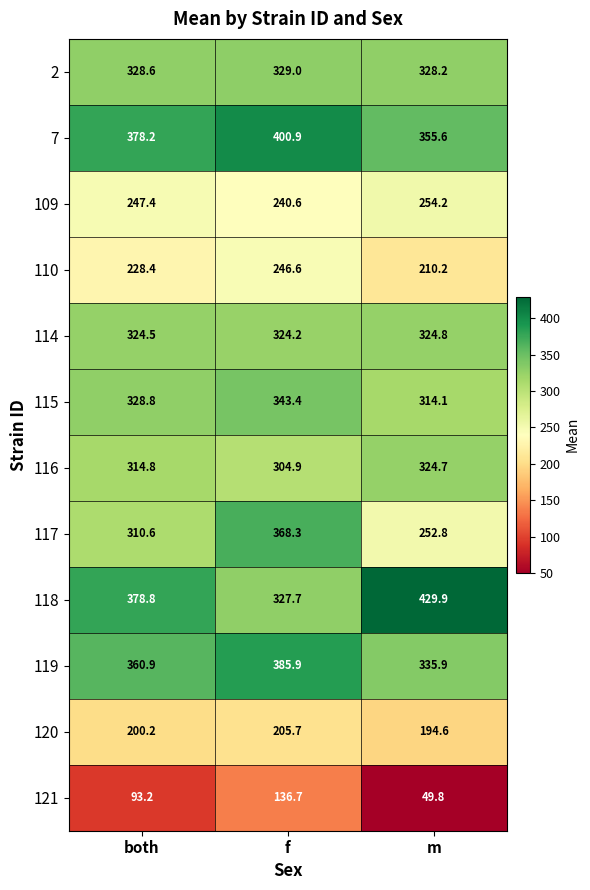

At which category is the sum across all series the highest?

f